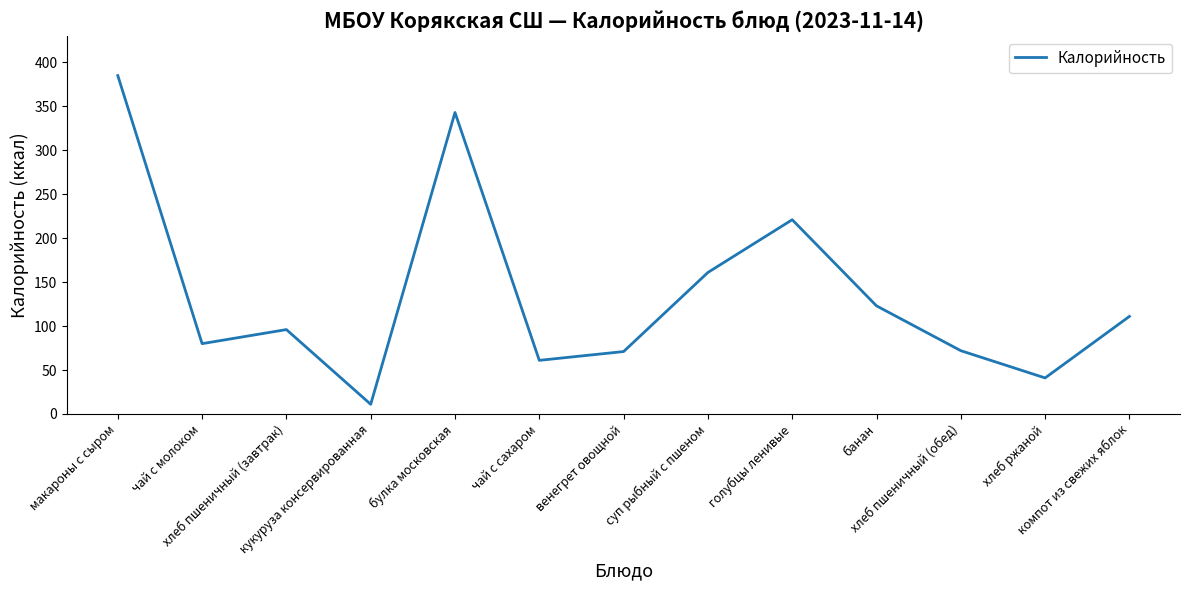

What is the difference between the maximum and minimum values?

374